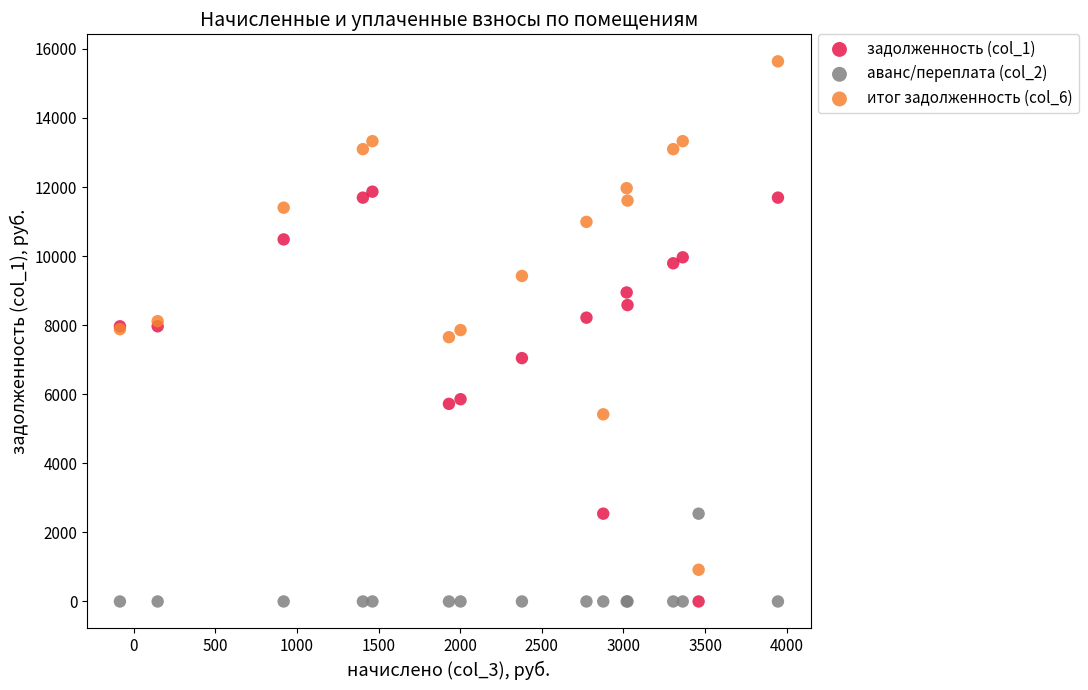

Which series has the largest Y range (max minus min)?

итог задолженность (col_6)